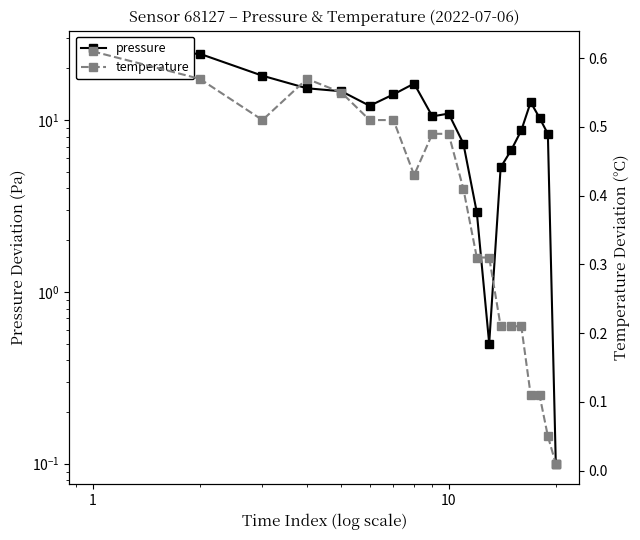

Count the number of categories in the chart.

20